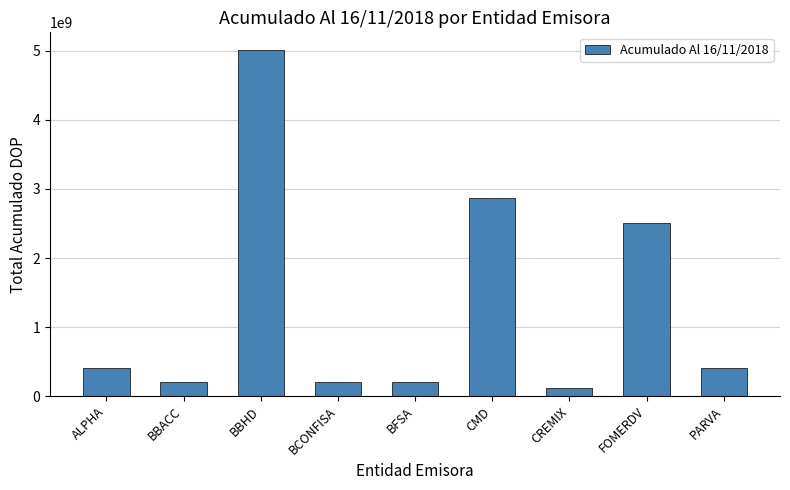

What is the ratio of the value at PARVA to the value at ALPHA?

1.0